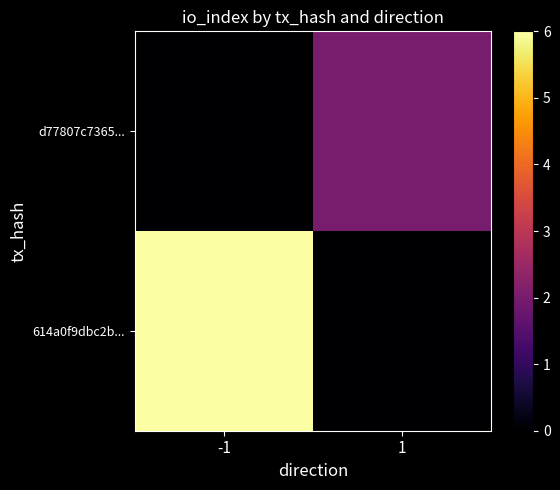

Reading left to right, list all the values displayed in this chart.

614a0f9dbc2b...: -1=6	1=0
d77807c7365...: -1=0	1=2